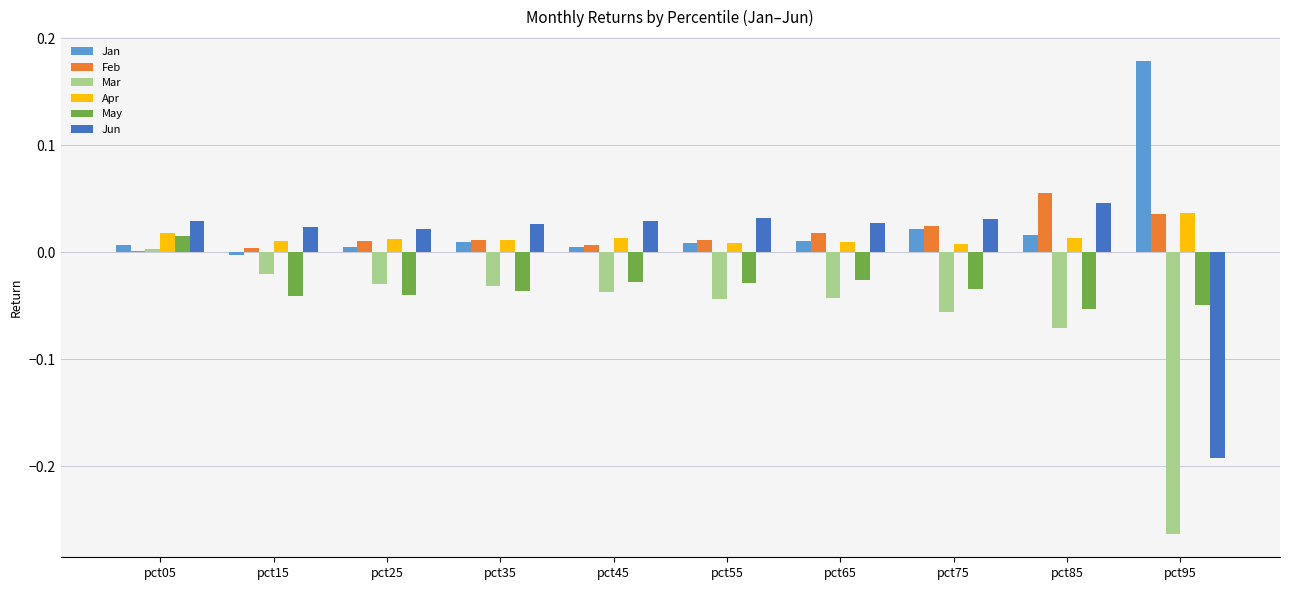

How many negative values does the Jan series have?

1